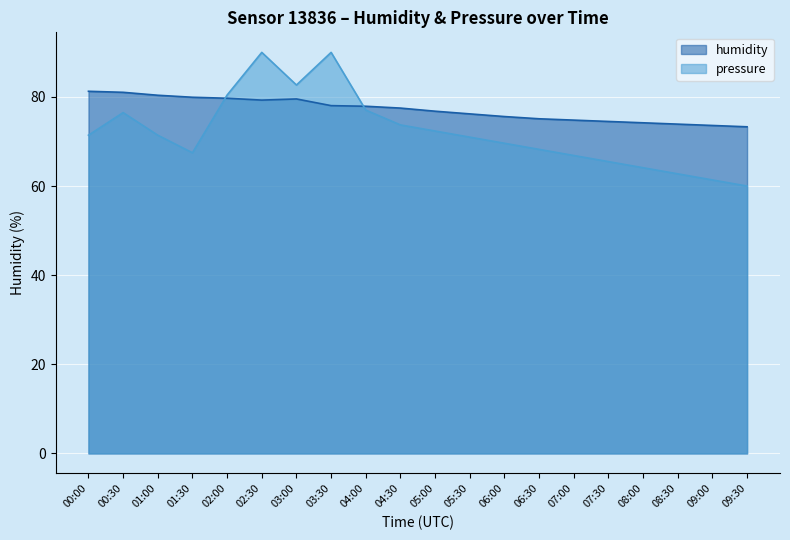

Between 02:30 and 06:00, which series saw the biggest shift?

pressure